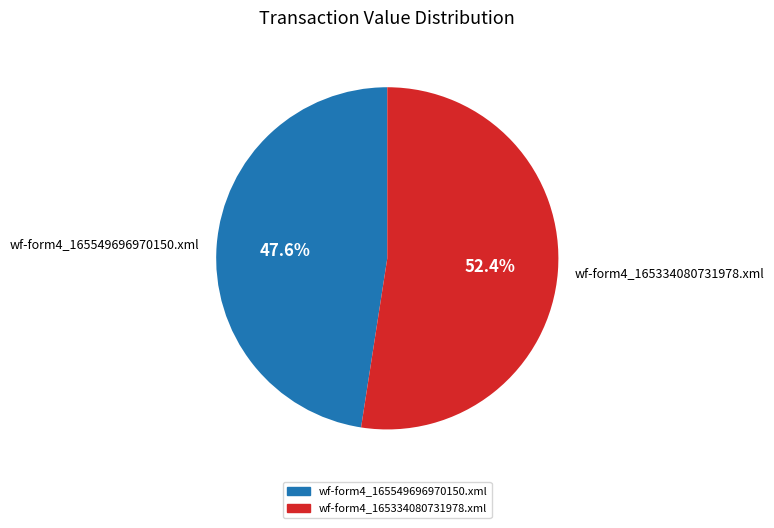

To the nearest percent, what is the difference between the wf-form4_165334080731978.xml and wf-form4_165549696970150.xml slice percentages?

5%